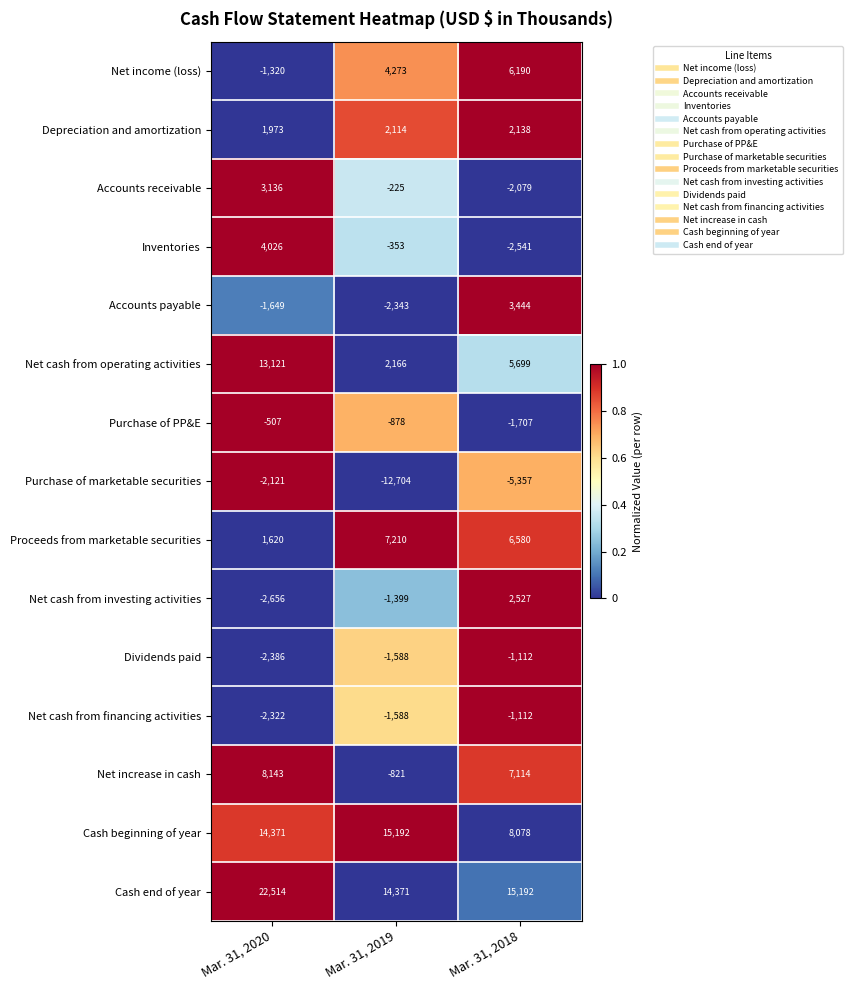

How many values in the Net increase in cash series are below 7114?

1